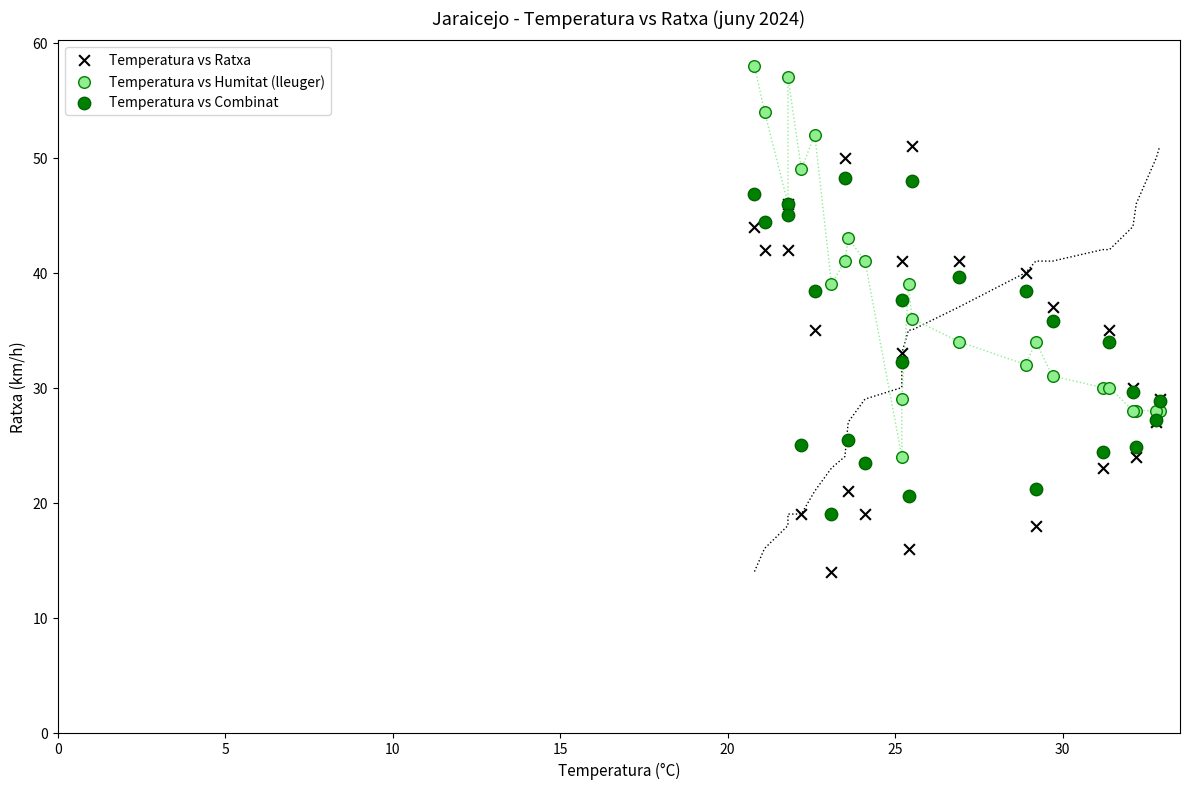

Which series has the widest spread of Y values?

Temperatura vs Ratxa